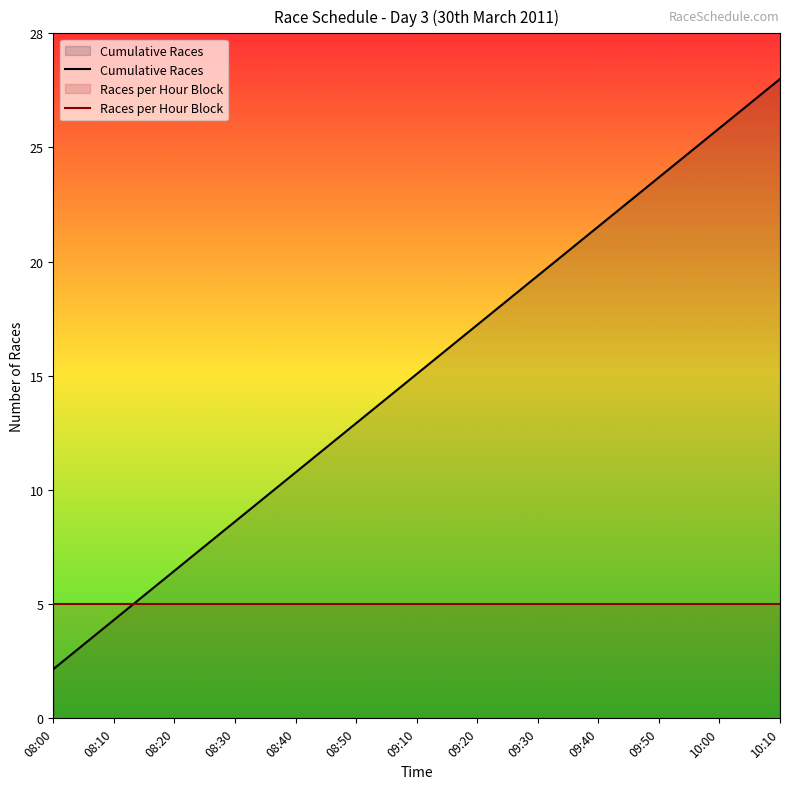

What position from the right is 08:20?

11